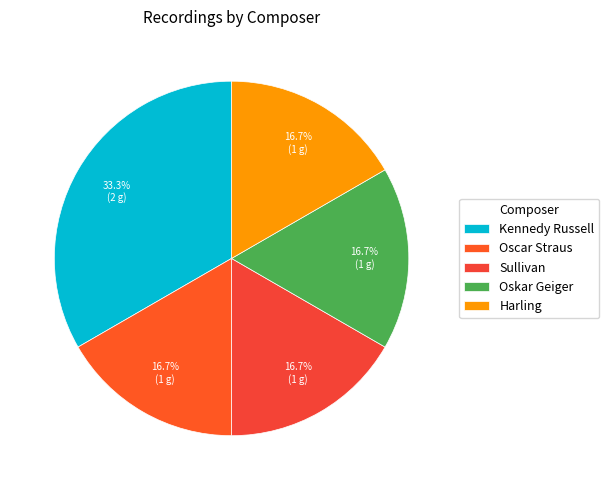

To the nearest percent, what percentage of the pie is Sullivan?

17%